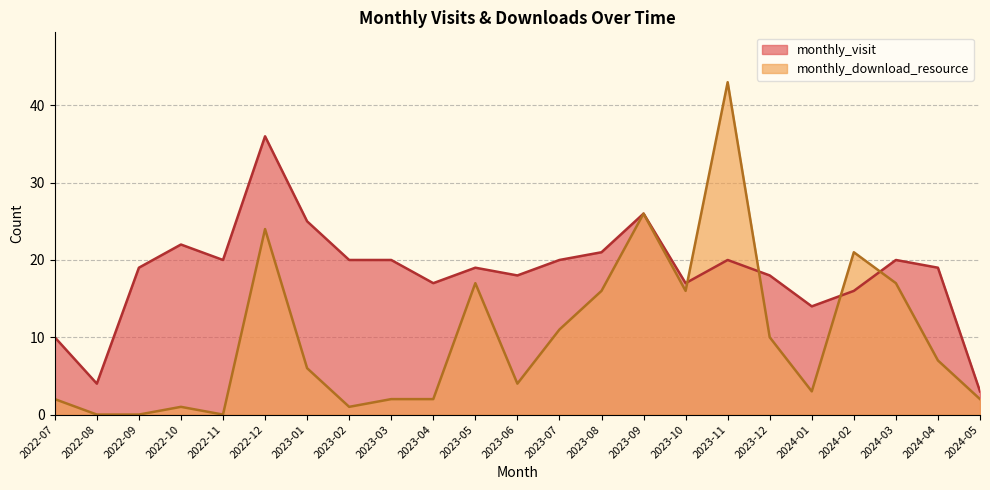

What is the spread (max minus min) of values at 2023-11?

23